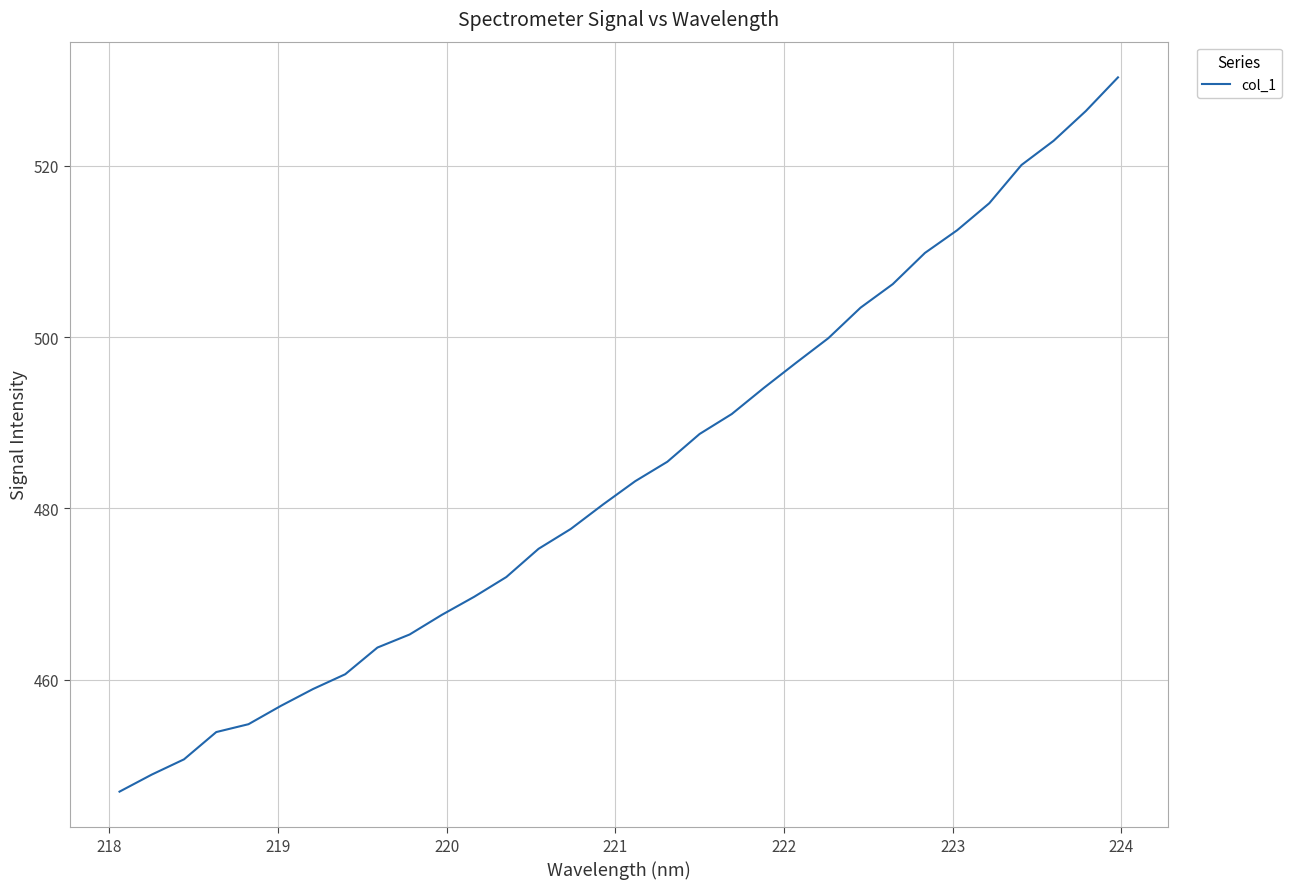

What is the smallest value displayed?

446.9